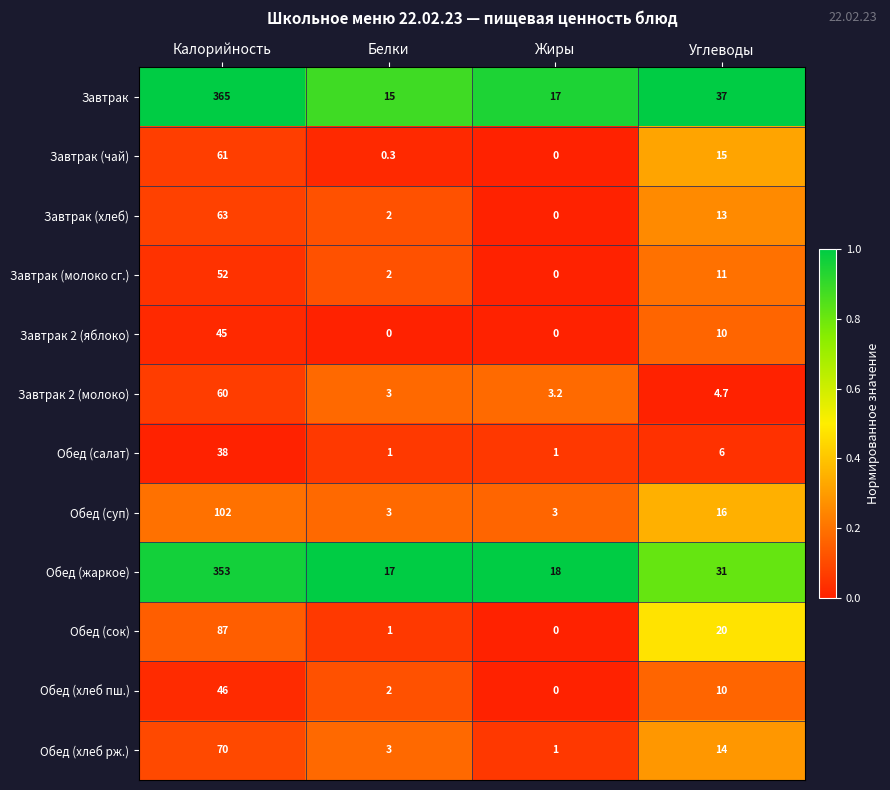

Which label corresponds to the largest value in the chart?

Калорийность